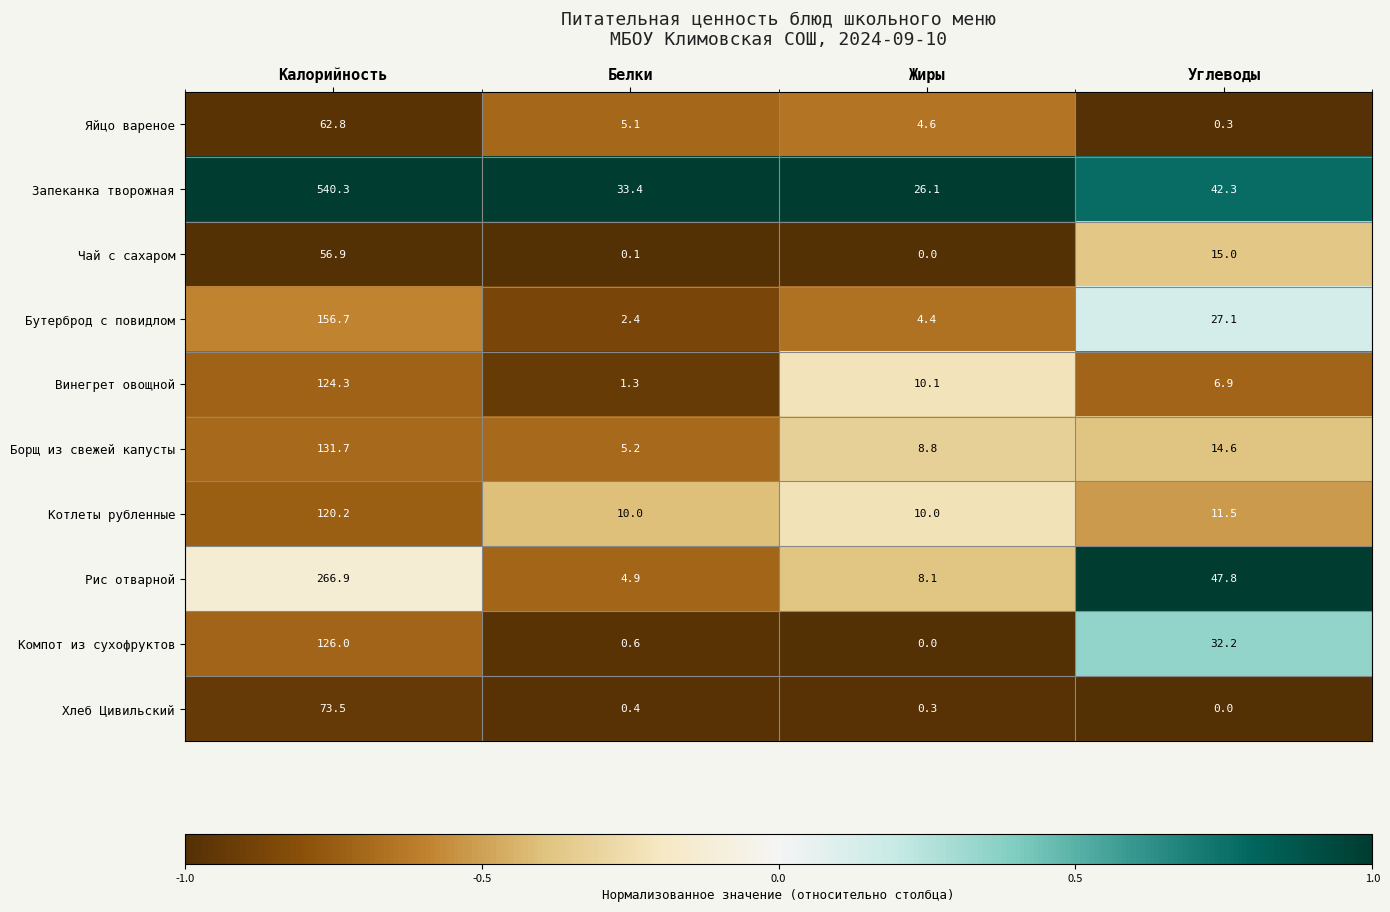

Rank the series by their maximum value, from lowest to highest.

Чай с сахаром, Яйцо вареное, Хлеб Цивильский, Котлеты рубленные, Винегрет овощной, Компот из сухофруктов, Борщ из свежей капусты, Бутерброд с повидлом, Рис отварной, Запеканка творожная